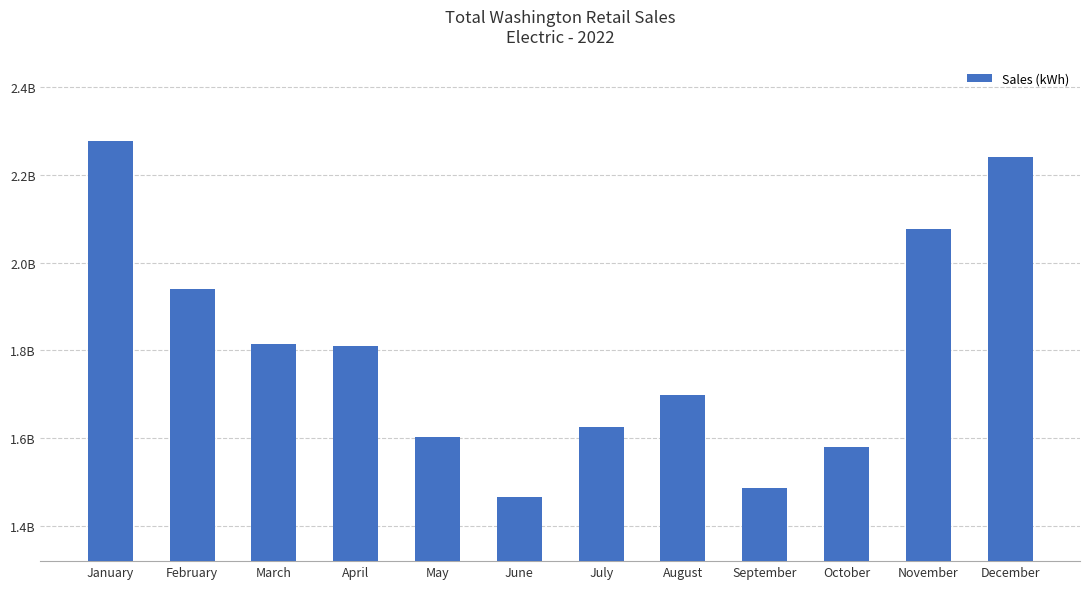

What is the change in value from July to December?

+614216162